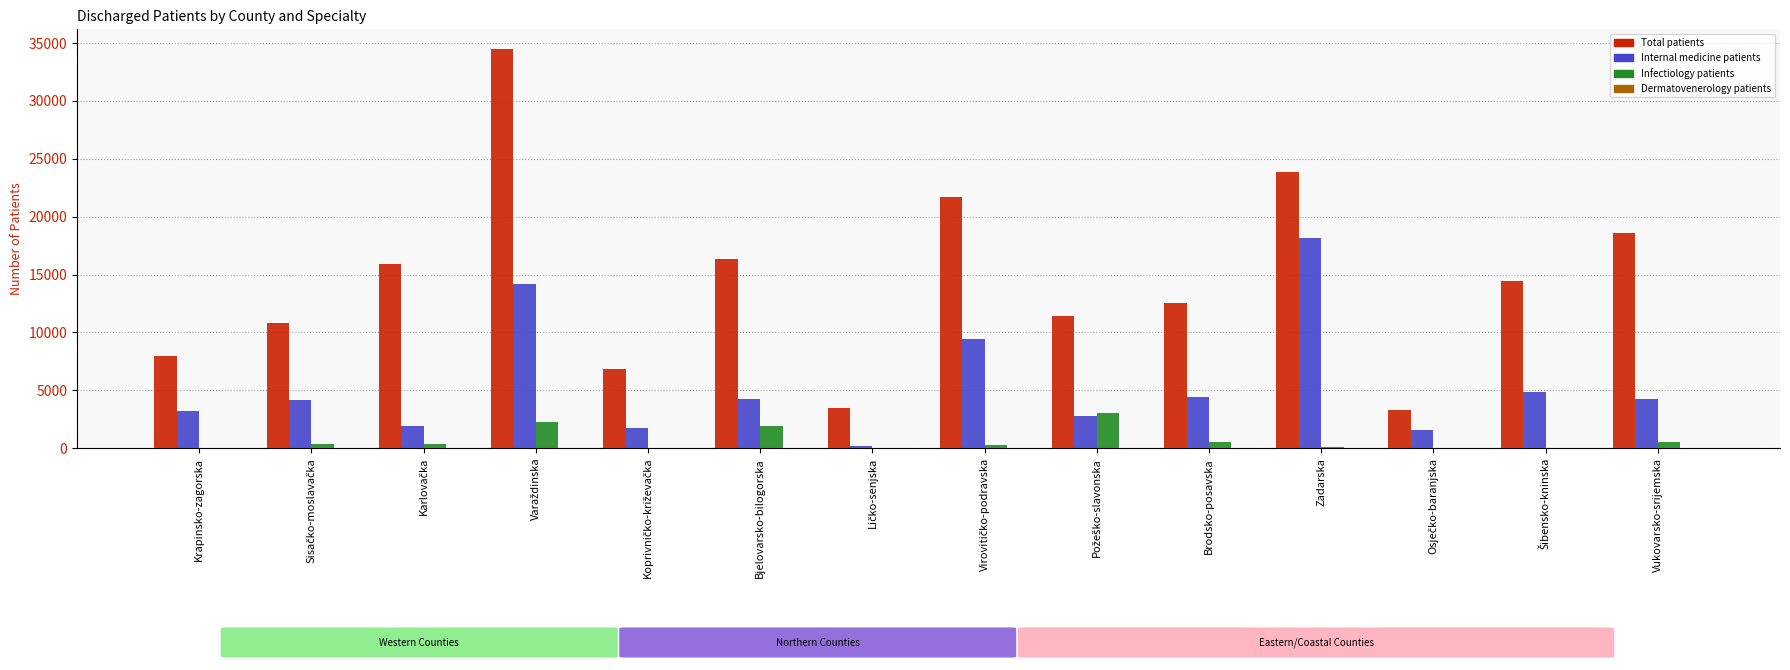

The Total patients series shows 18546 at Vukovarsko-srijemska. True or false?

True